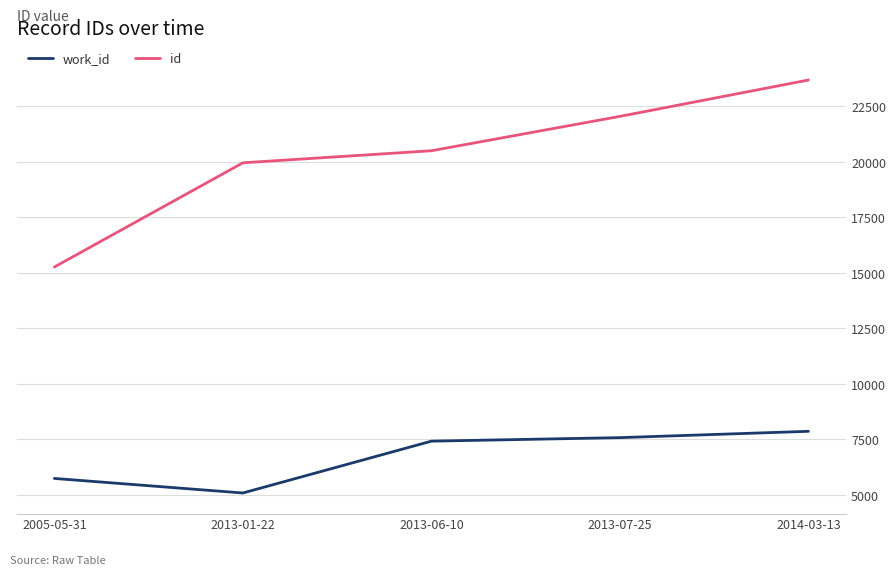

At 2013-06-10, list the series in order from largest to smallest.

id, work_id